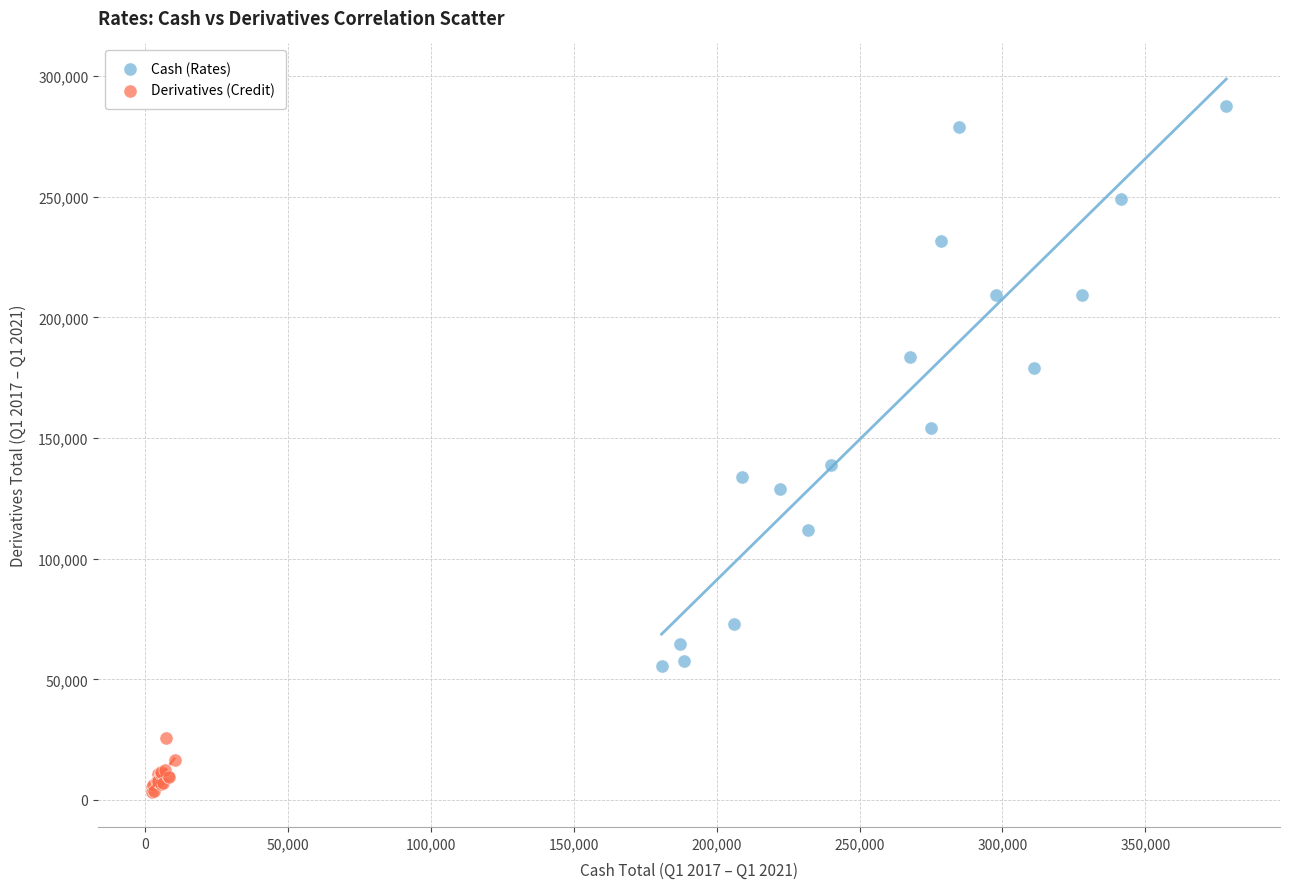

Which series contains the highest Y value?

Cash (Rates)